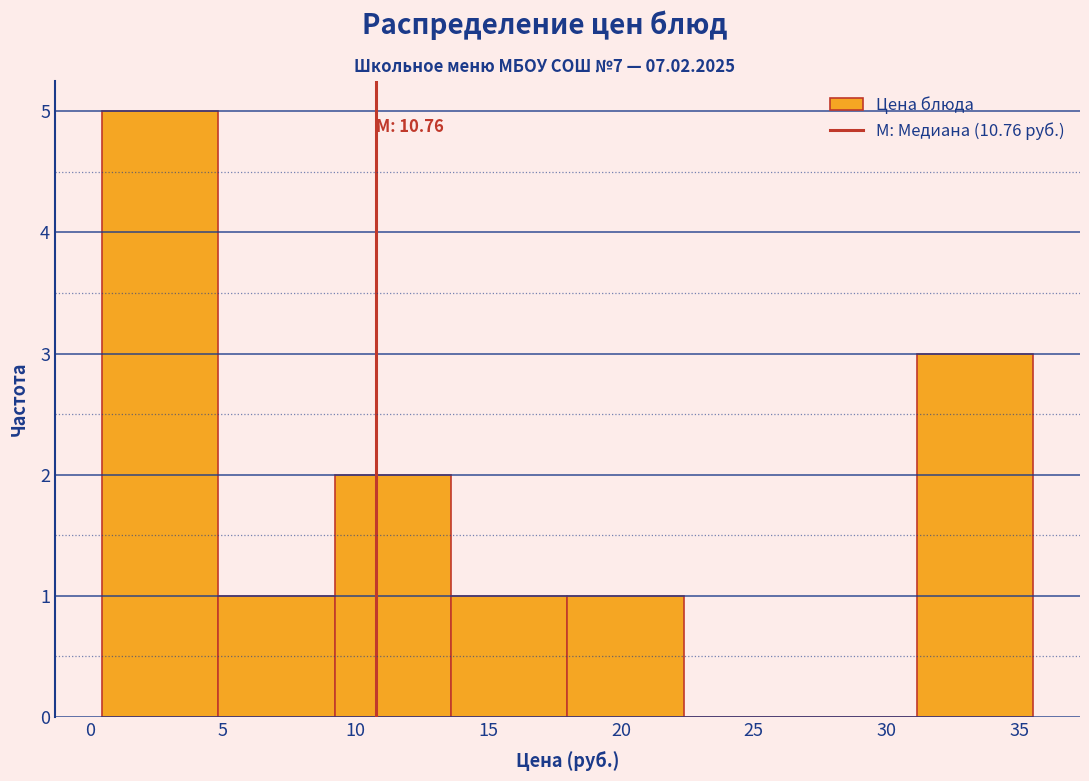

Over which range of the x-axis is the bar tallest?

0.5 to 5.0